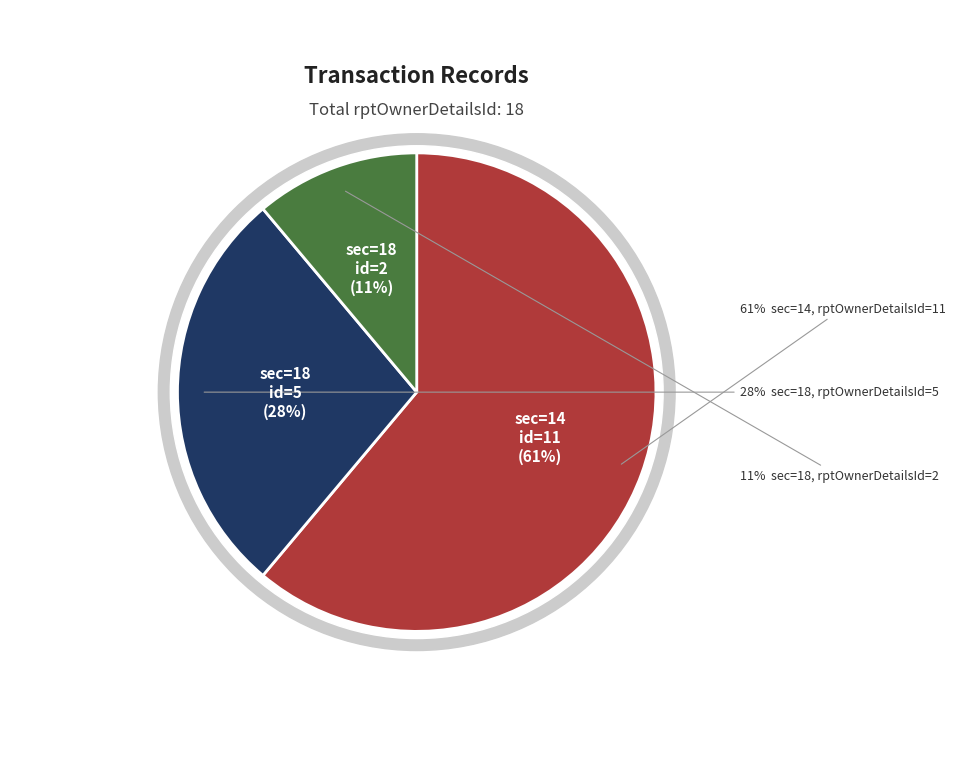

What is the smallest slice in the pie chart?

18